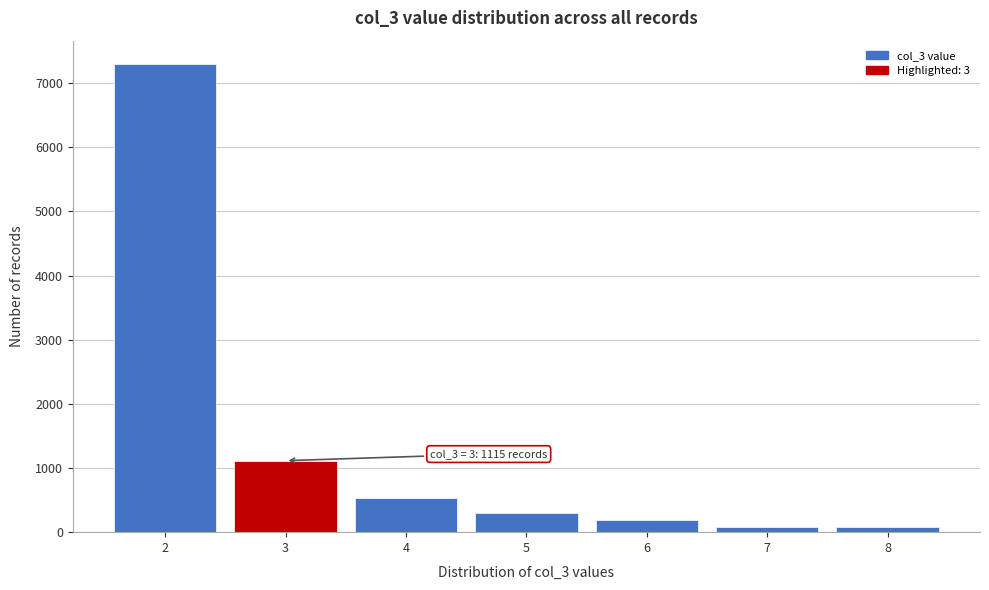

Over which range of the x-axis is the bar tallest?

1.5 to 2.5